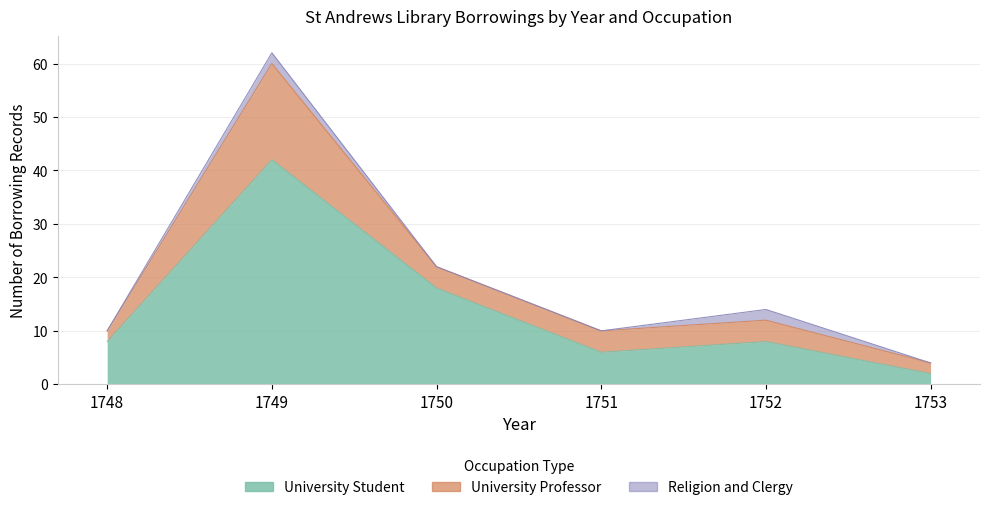

What is the spread (max minus min) of values at 1750?

18